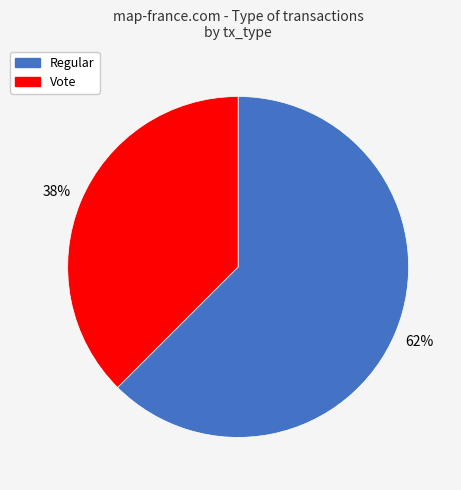

Do Regular and Vote together represent more than half of the pie?

Yes